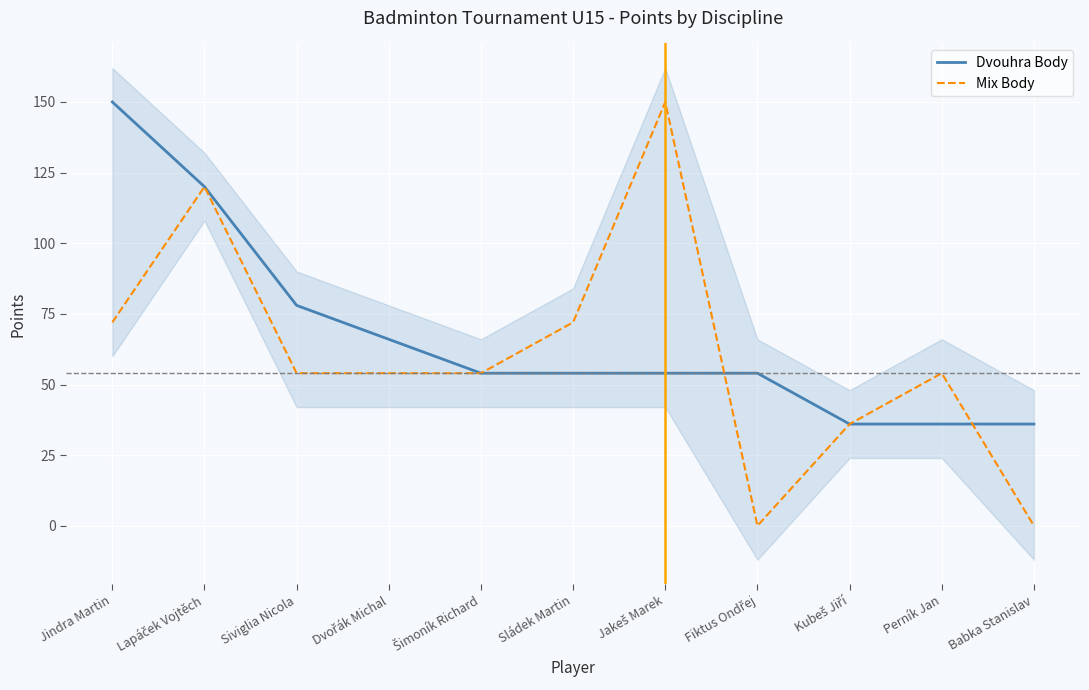

Does the chart display data point markers on the line(s)?

No